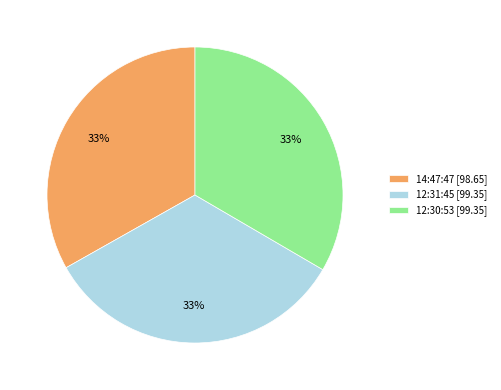

To the nearest percent, what is the average slice percentage?

33%